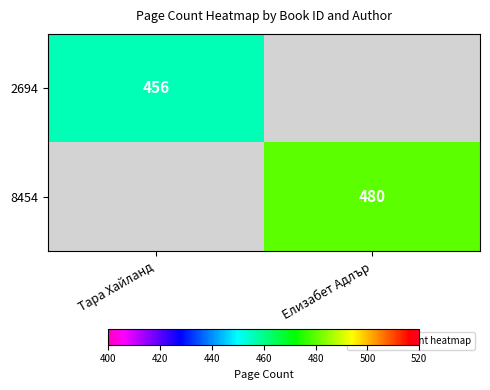

Is the value of 8454 at Елизабет Адлър greater than the value of 2694 at Елизабет Адлър?

No